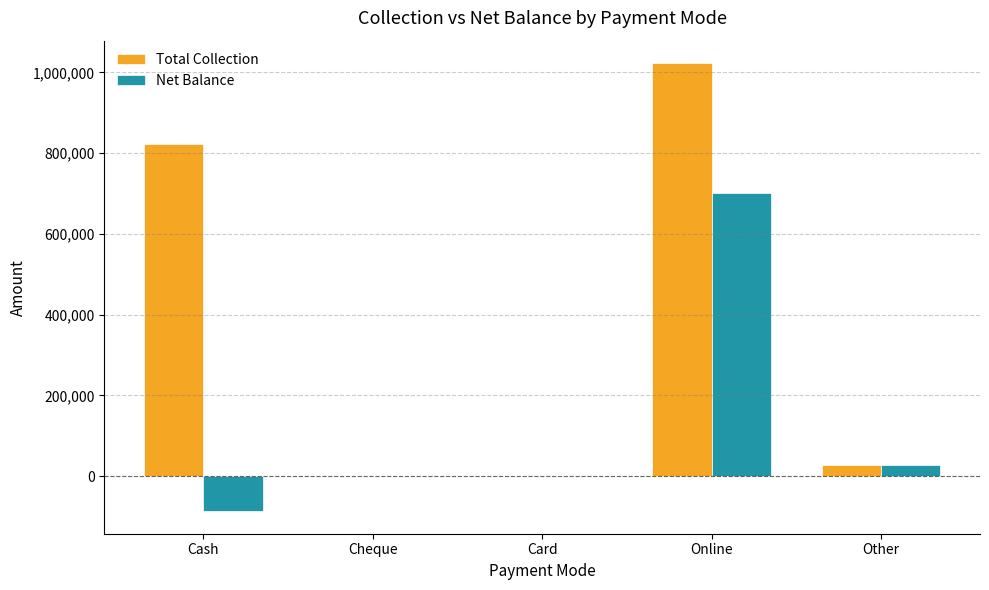

What is the sum of all Total Collection values?

1874044.2